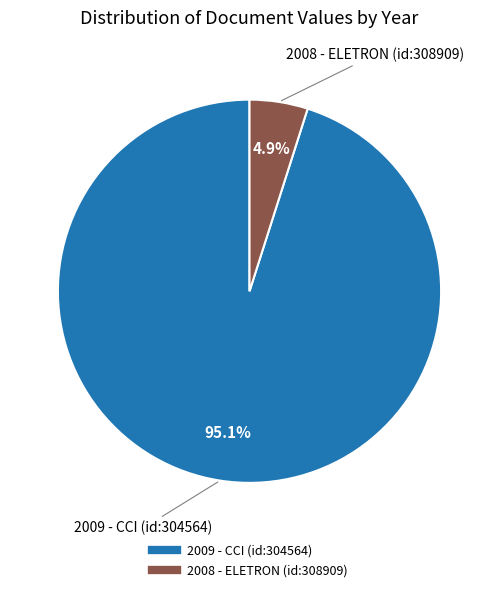

Rank the categories by value from lowest to highest.

2008 - ELETRON (id:308909), 2009 - CCI (id:304564)